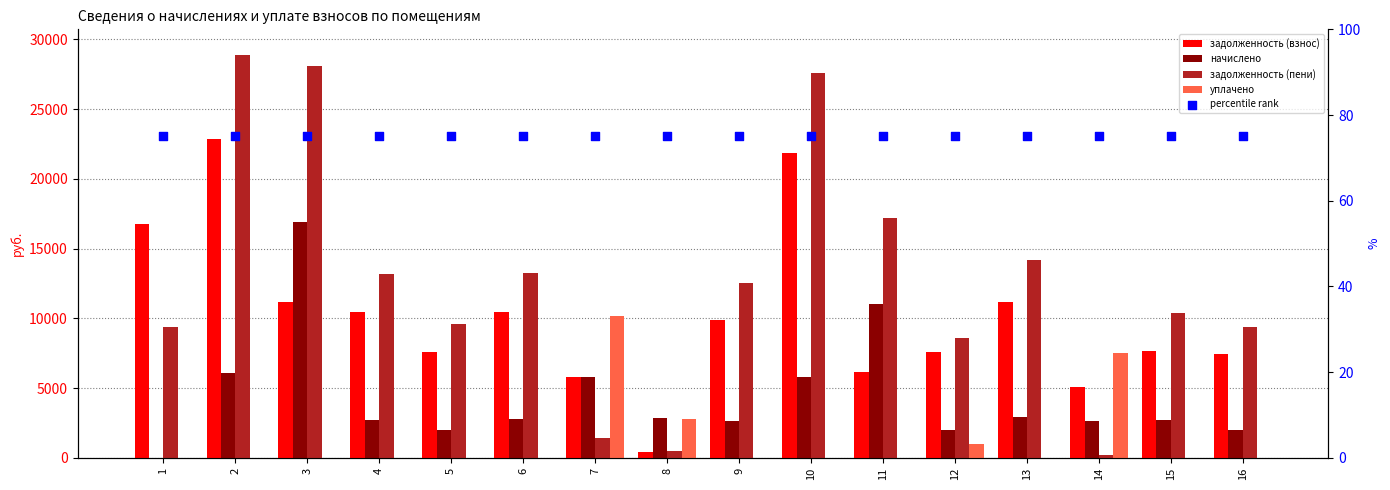

Which series reaches the minimum Y coordinate?

начислено